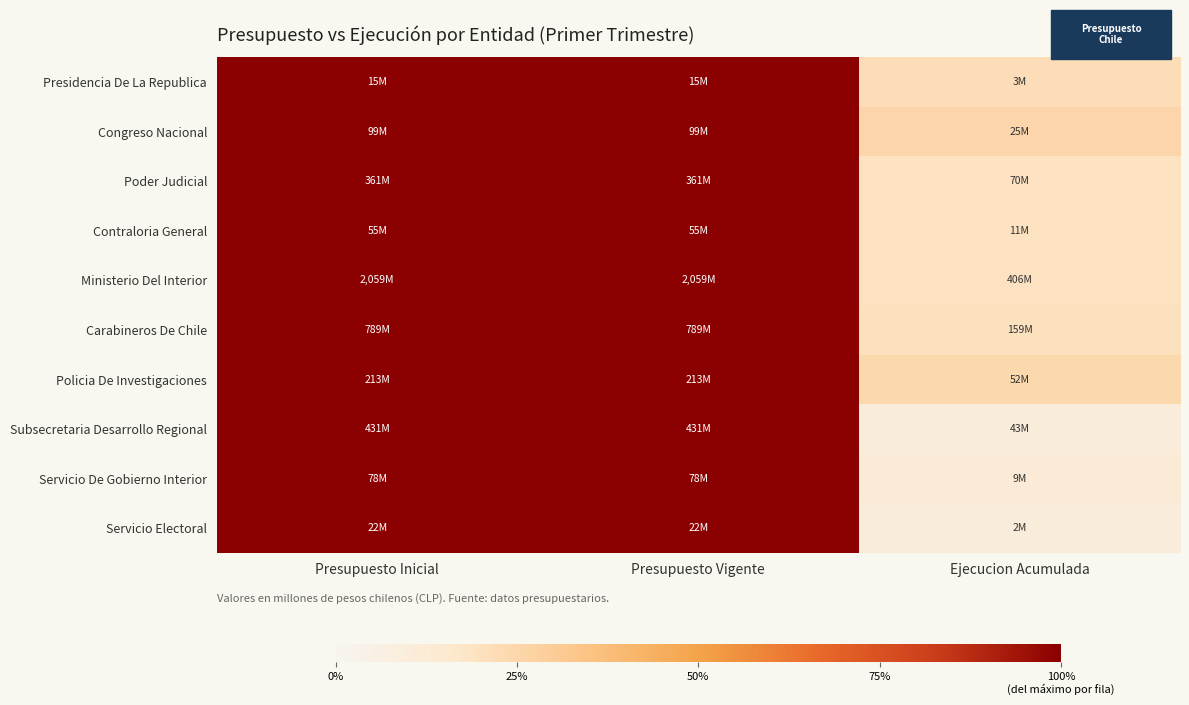

What is the total value across all series at Presupuesto Vigente?

10.0